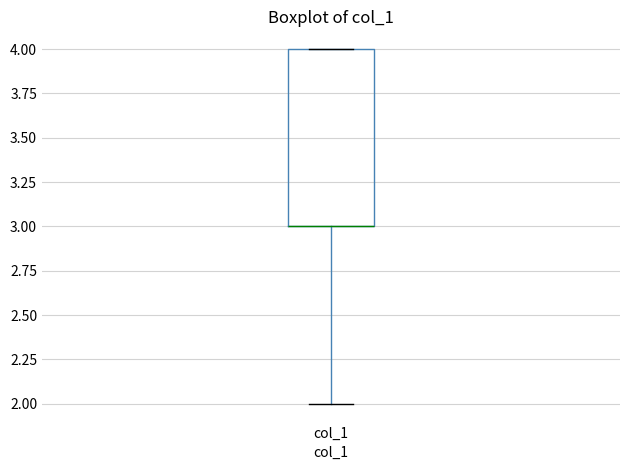

Read this box plot against the y-axis: the position of the median line, the range covered by the box, and the ends of both whiskers. The values are not printed on the chart, so give them approximately, as read against the axis.

median 3 (drawn on the box's lower edge), box 3 to 4, whiskers 2 to 4